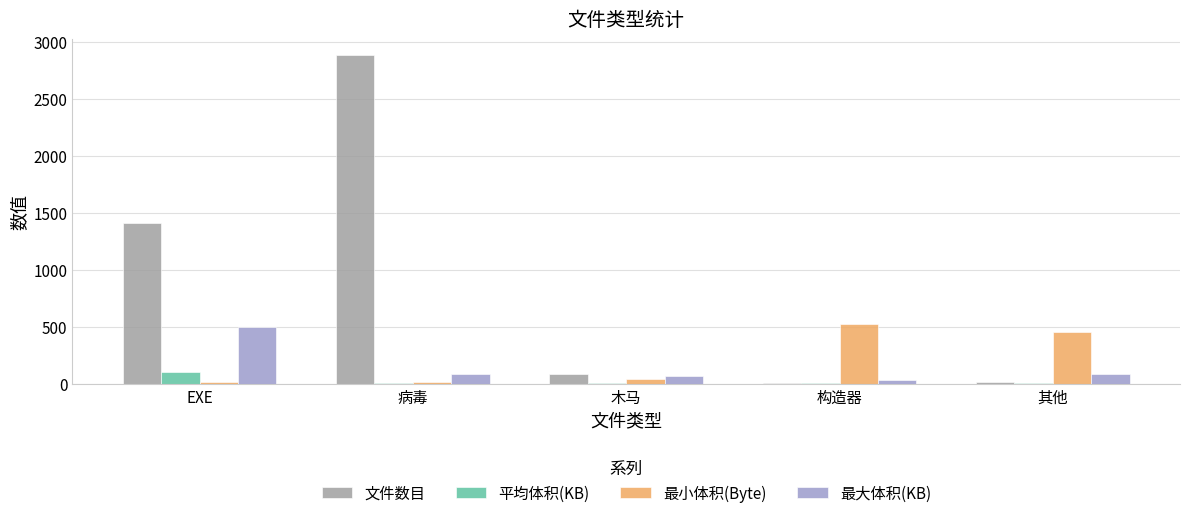

Is it true that 平均体积(KB) equals 107.0 at EXE?

True